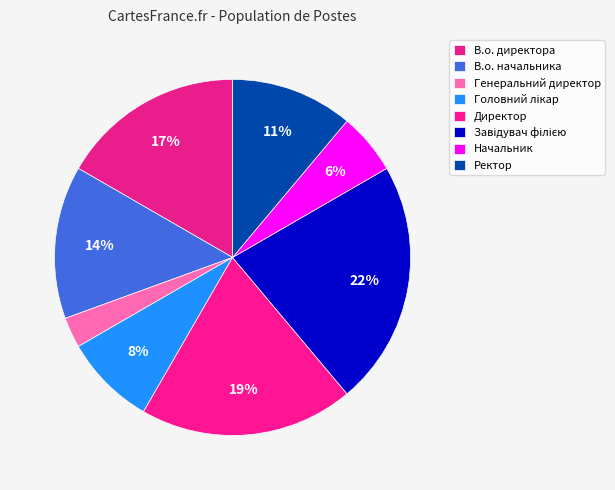

How many slices are in this pie chart?

8